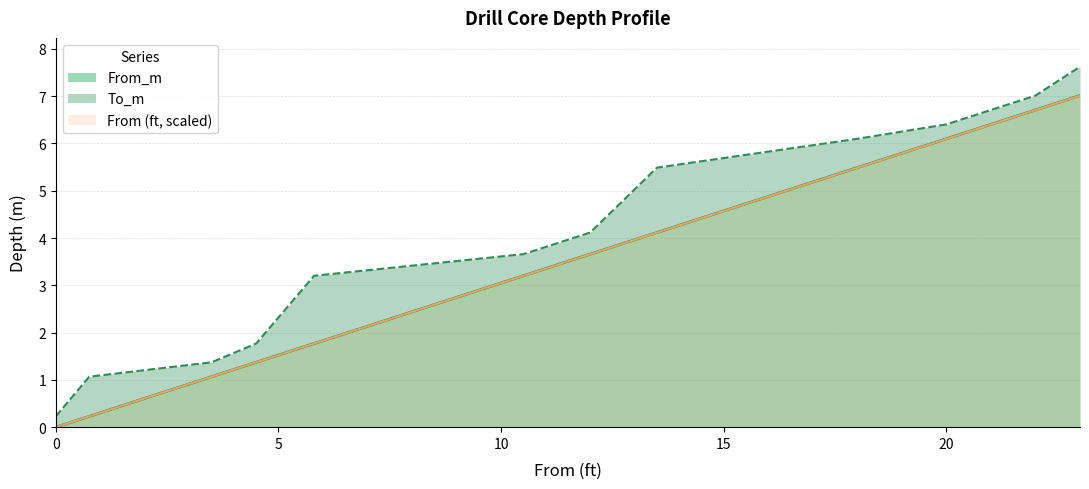

What is the total value across all series at 22?

20.4